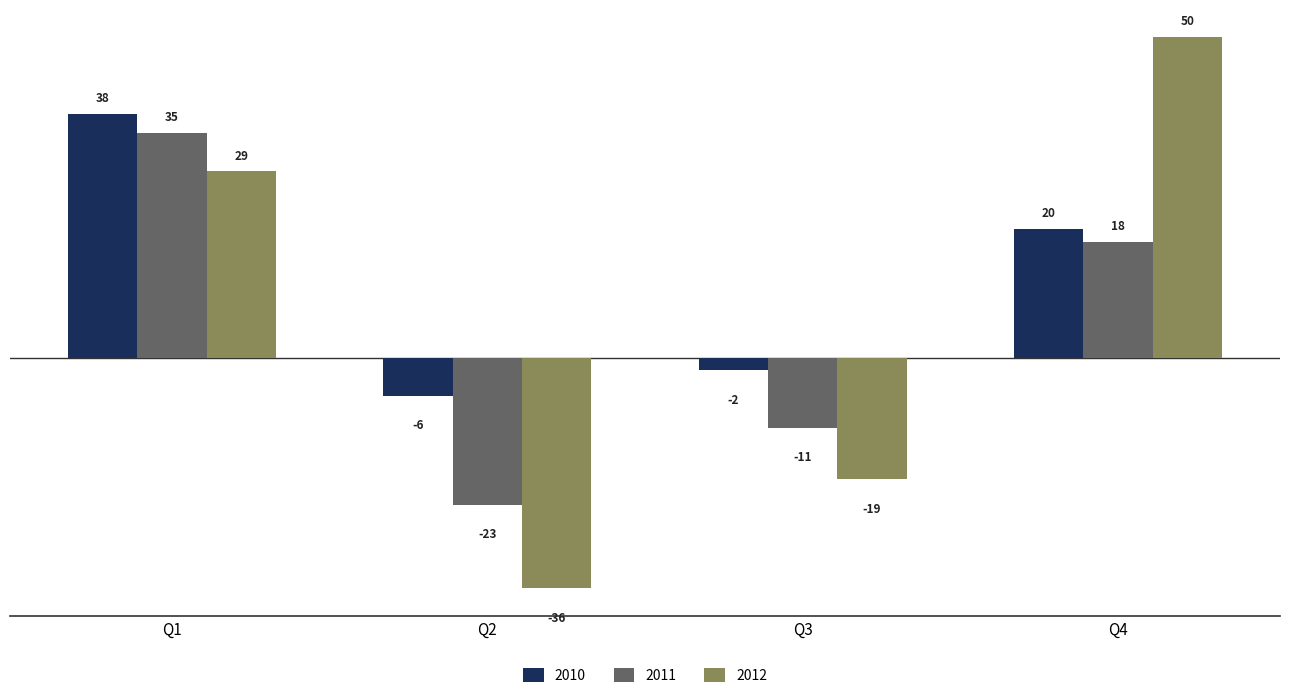

What is the value of the 2010 bar at the 1st from the left?

38